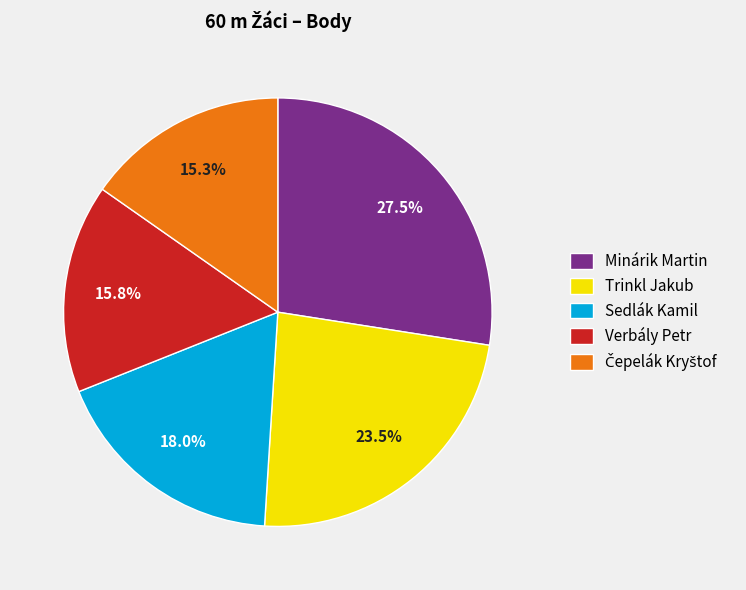

To the nearest percent, what is the average slice percentage?

20%